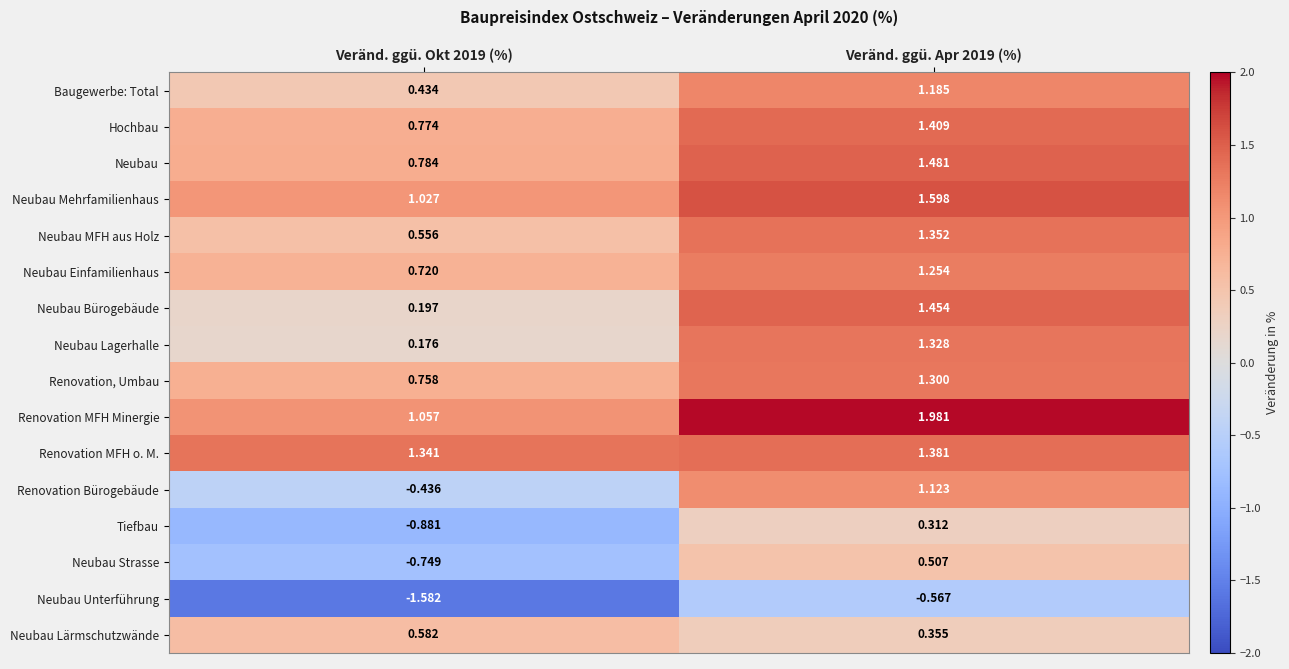

Which series has the widest spread of values?

Renovation Bürogebäude